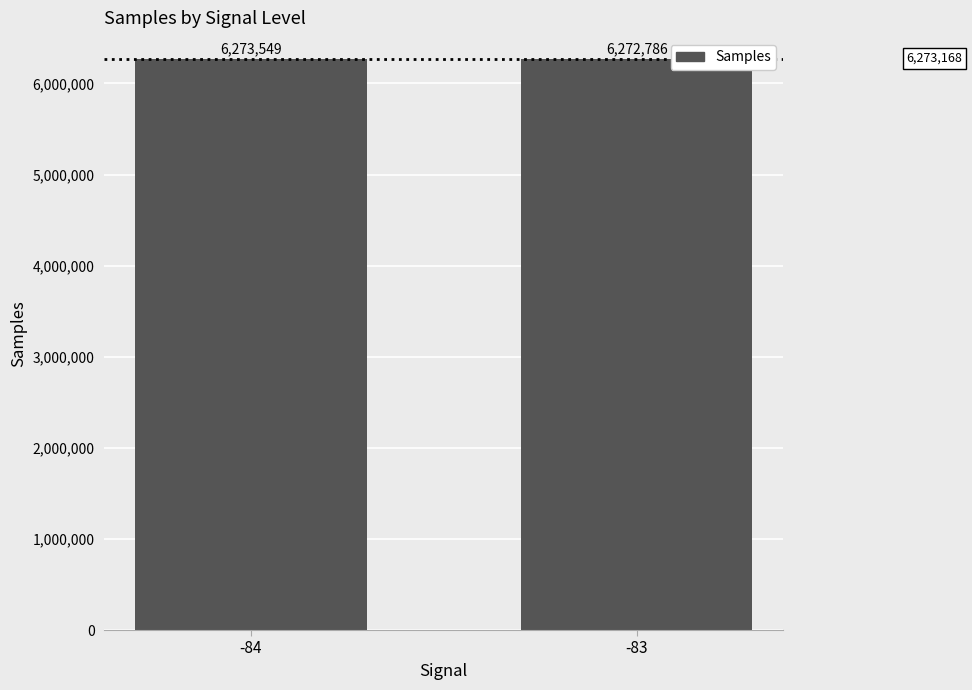

Where is the data nearest to the value 6273167?

-83